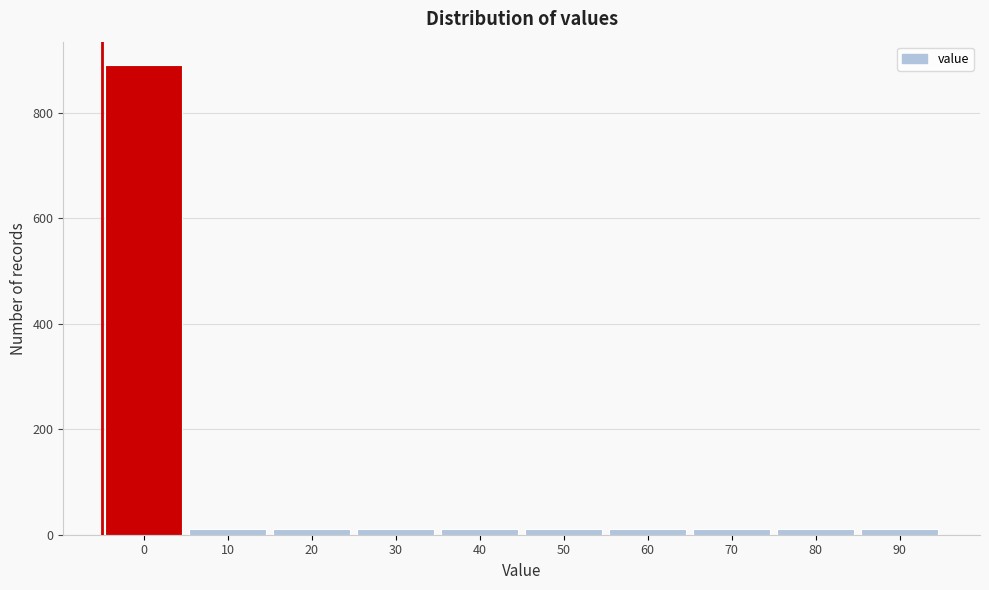

What is the maximum value shown in the chart?

890